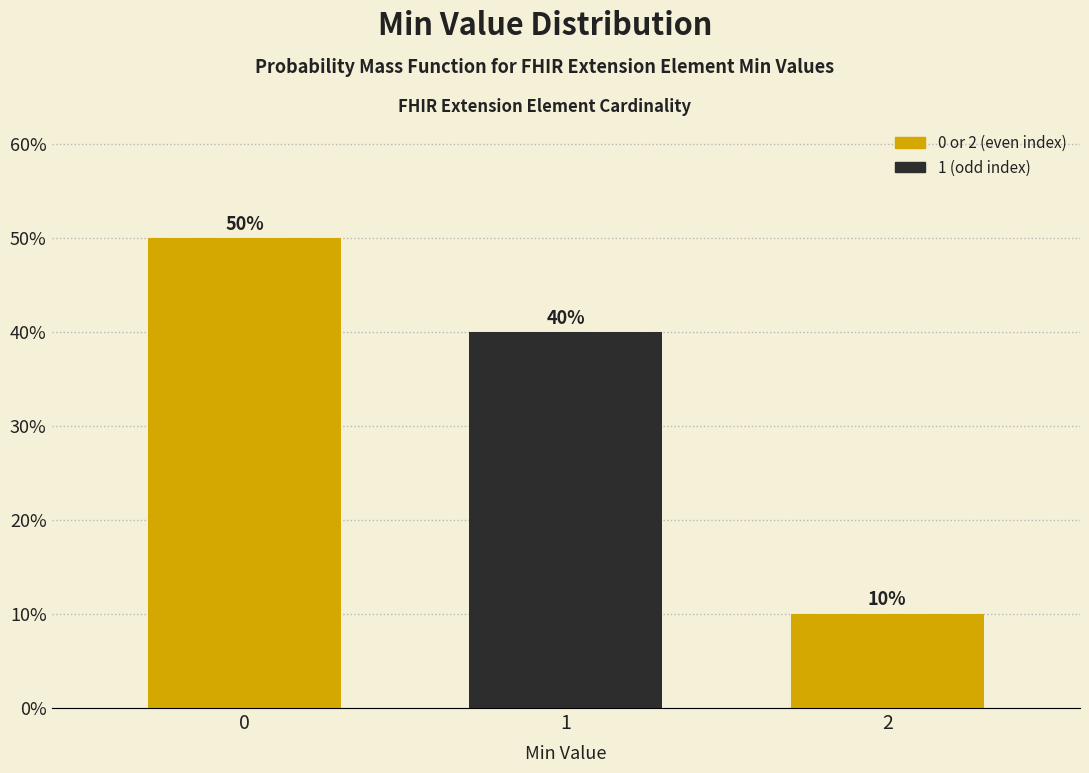

Reading left to right, extract all data points from this chart.

0=50	1=40	2=10